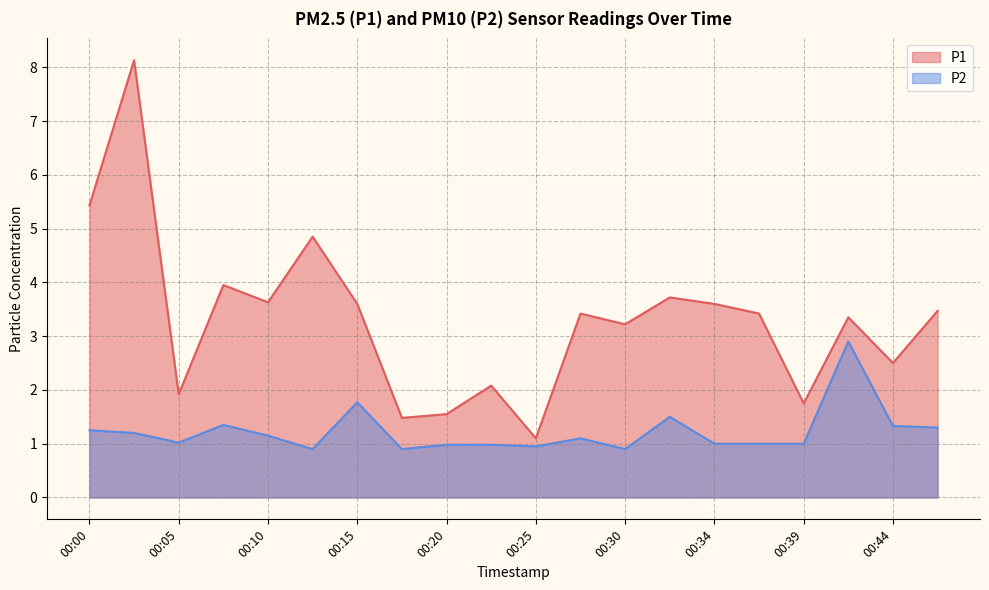

Which category has the highest value across all series?

00:03